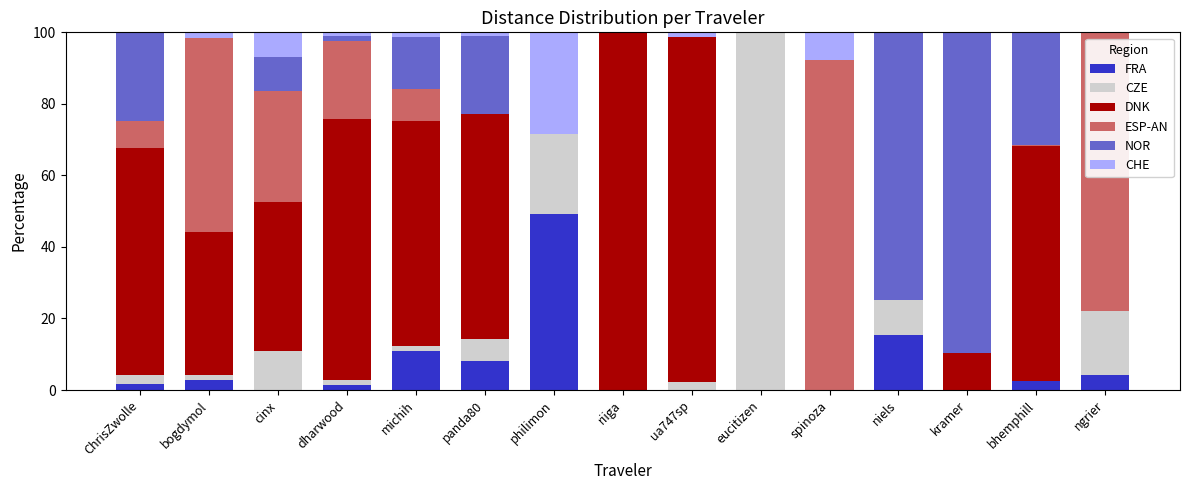

At which label does FRA reach its peak?

philimon